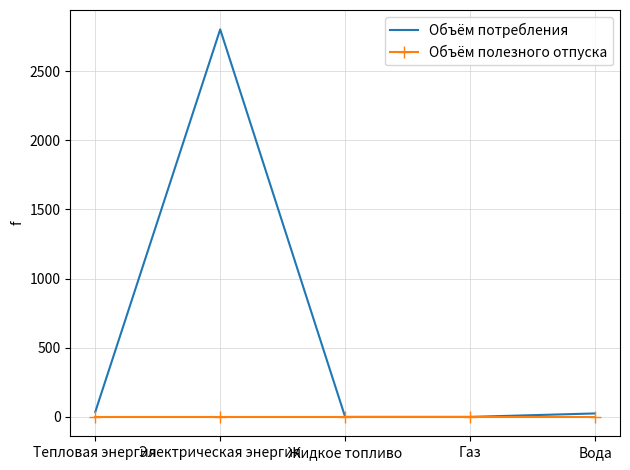

At which category does the chart reach its peak across all series?

Электрическая энергия